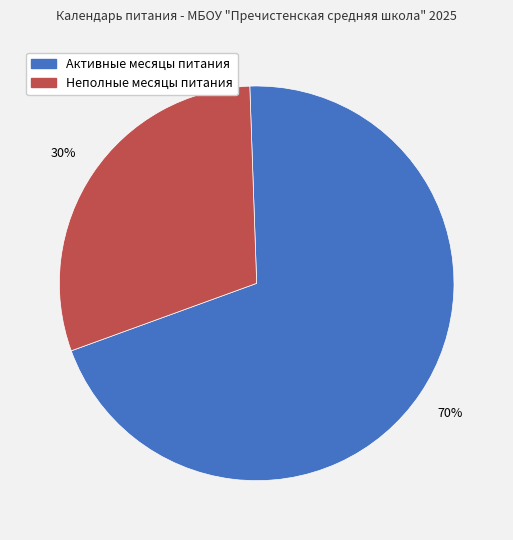

To the nearest percent, what is the difference between the largest and smallest slice percentages?

40%